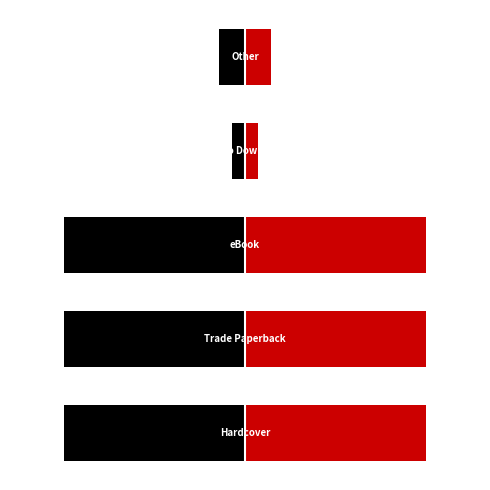

What is the smallest value displayed?

-14